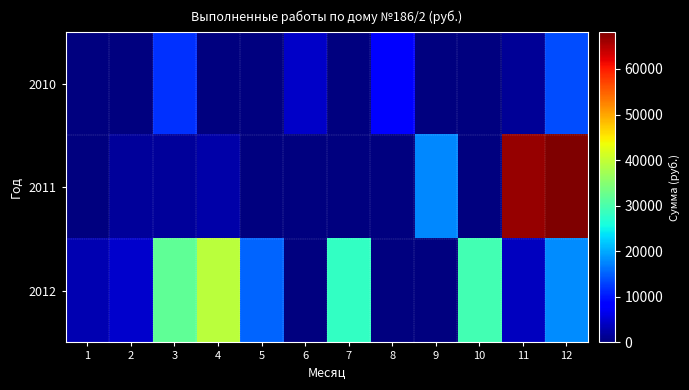

Reading left to right, extract all data points from this chart.

2010: 1=0.0	2=0.0	3=11870.2	4=0.0	5=0.0	6=4377.3	7=0.0	8=8324.5	9=0.0	10=0.0	11=1519.1	12=13615.7
2011: 1=0.0	2=1630.9	3=1735.8	4=2656.0	5=0.0	6=0.0	7=0.0	8=0.0	9=17793.0	10=0.0	11=66798.0	12=68149.6
2012: 1=3049.0	2=4543.0	3=31700.0	4=39188.0	5=15215.0	6=0.0	7=28130.0	8=0.0	9=0.0	10=29486.0	11=3918.0	12=17870.6